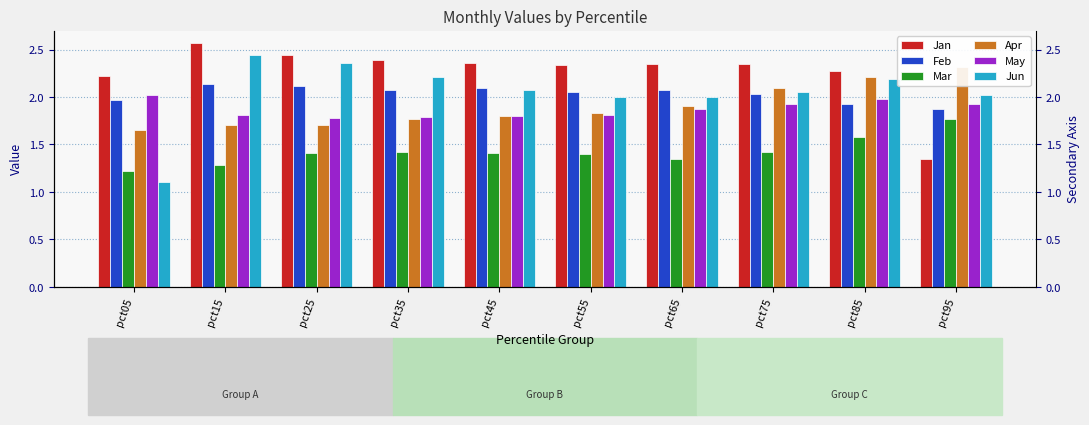

At which label does Apr reach its peak?

pct95